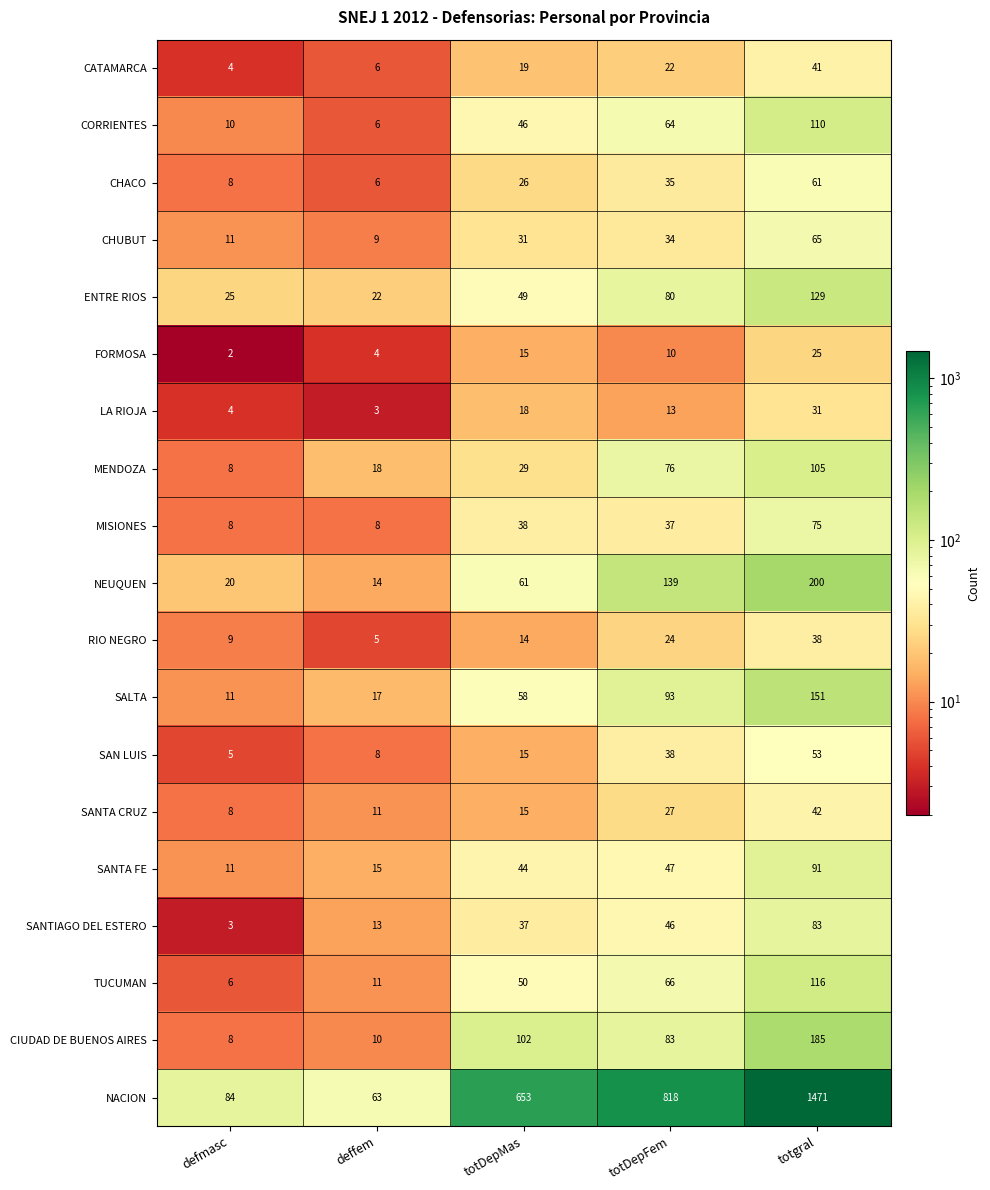

At how many categories does at least one series exceed 375?

3